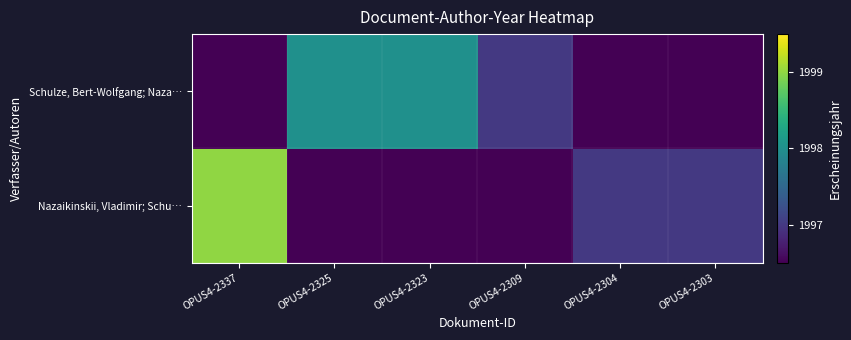

Rank the series by their maximum value, from lowest to highest.

Schulze, Bert-Wolfgang; Naza…, Nazaikinskii, Vladimir; Schu…